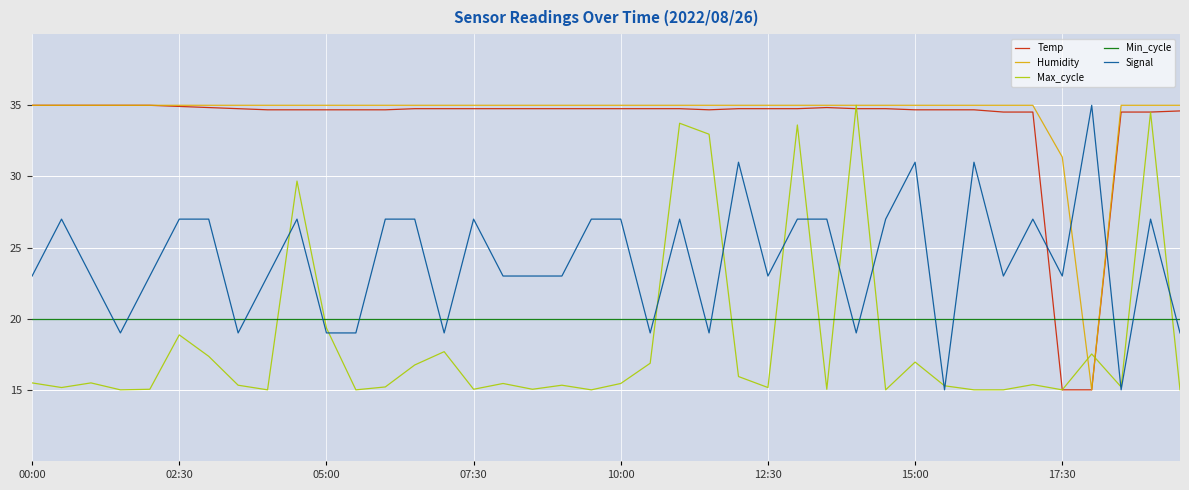

Which series has the largest total across all categories?

Humidity